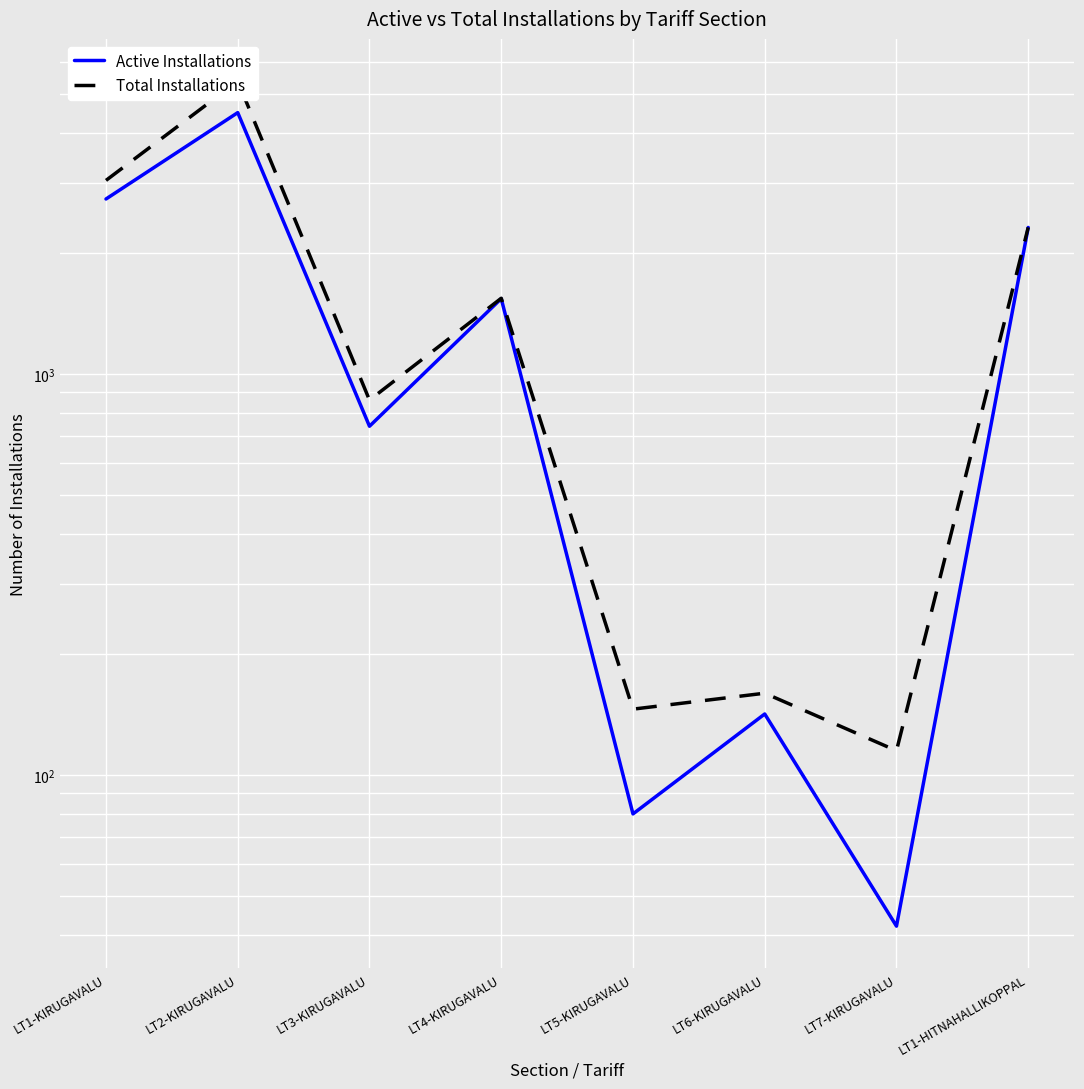

Reading left to right, list all the values displayed in this chart.

Active Installations: 2732	4486	741	1542	80	142	42	2320
Total Installations: 3040	5375	861	1545	146	160	115	2321